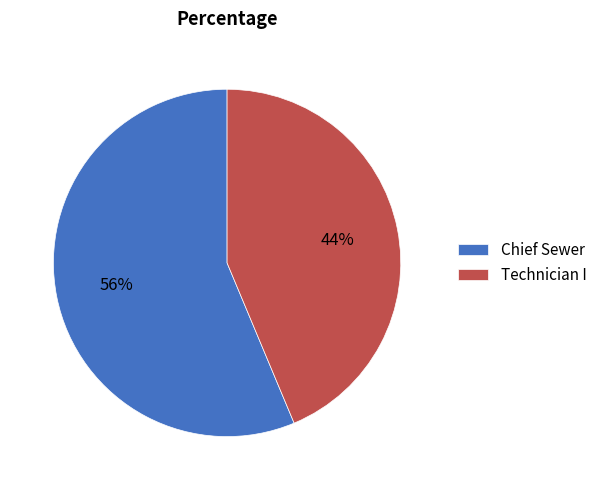

Which slice is the smallest?

Technician I